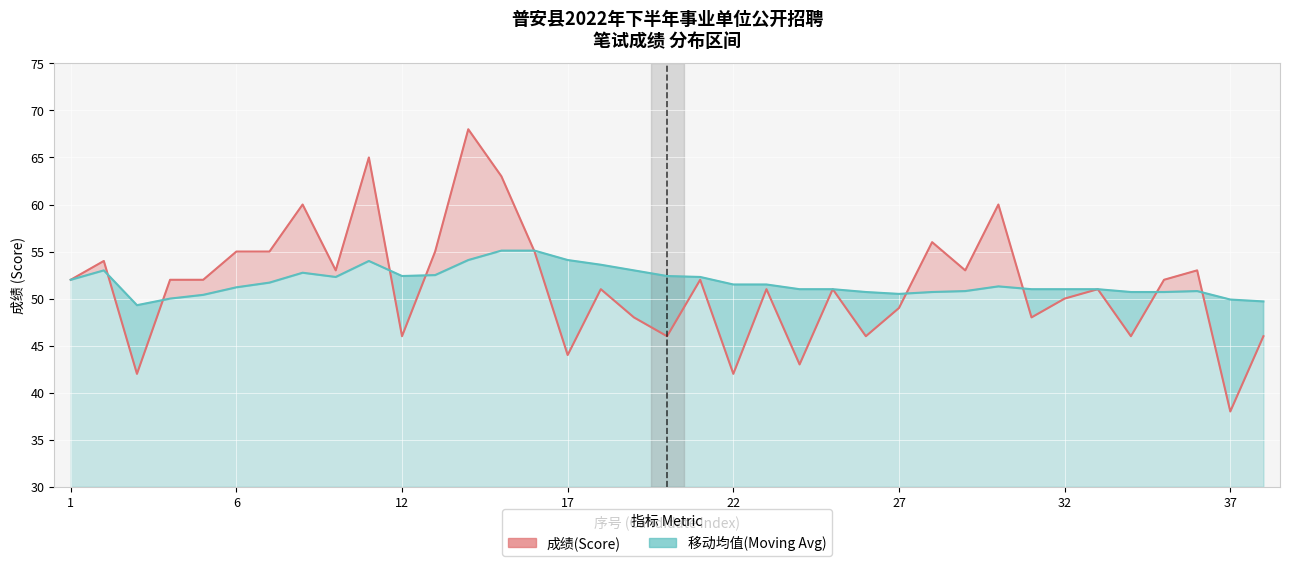

Count the number of data series in this chart.

2